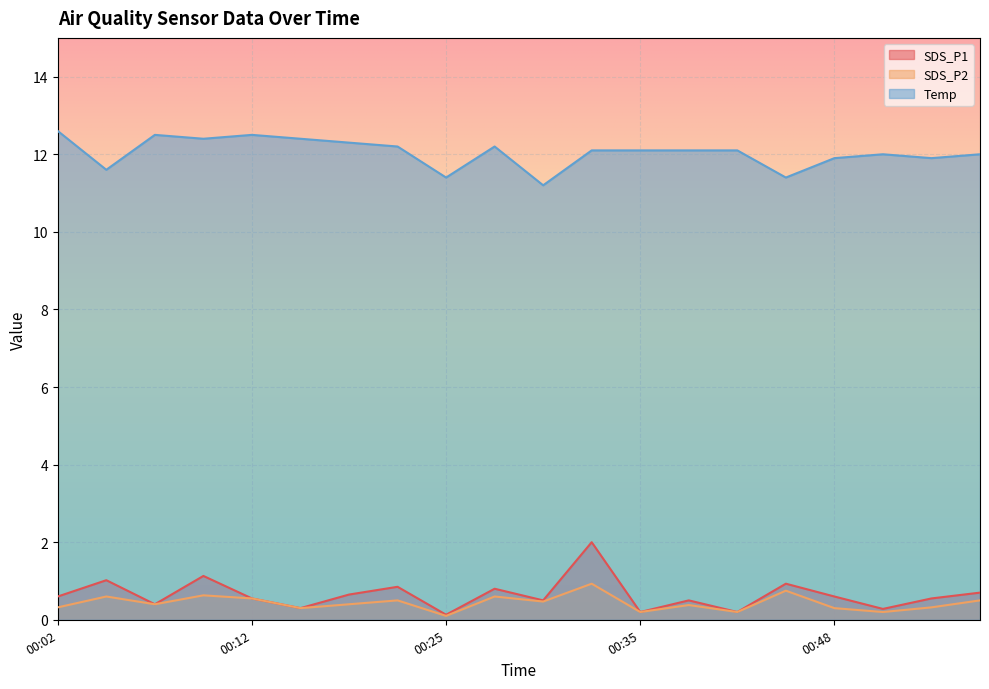

True or false: Temp and SDS_P2 cross at least once.

False